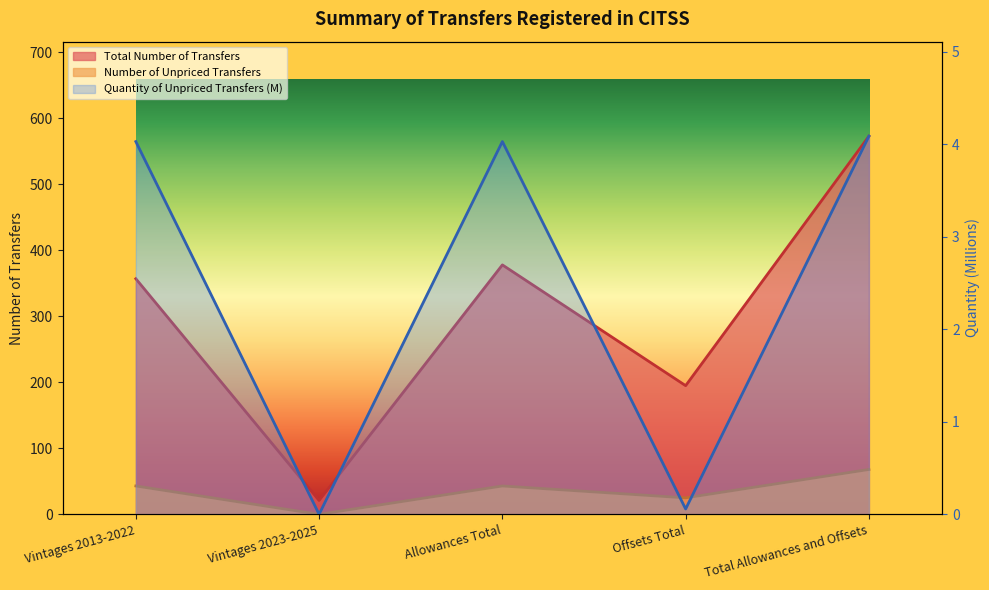

How many values in the Total Quantity of Transfers series exceed 4?

3